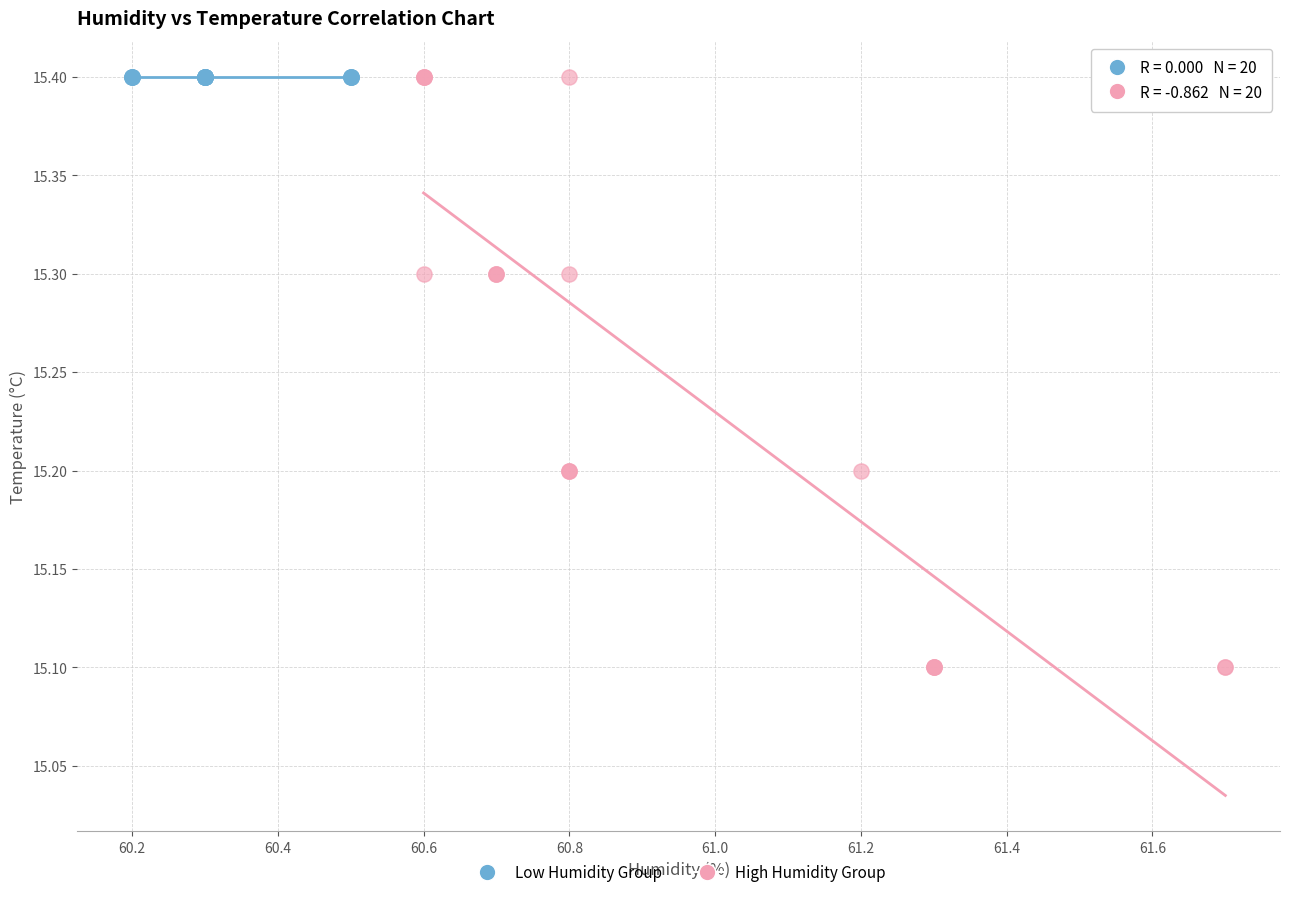

Which series reaches the minimum Y coordinate?

High Humidity Group